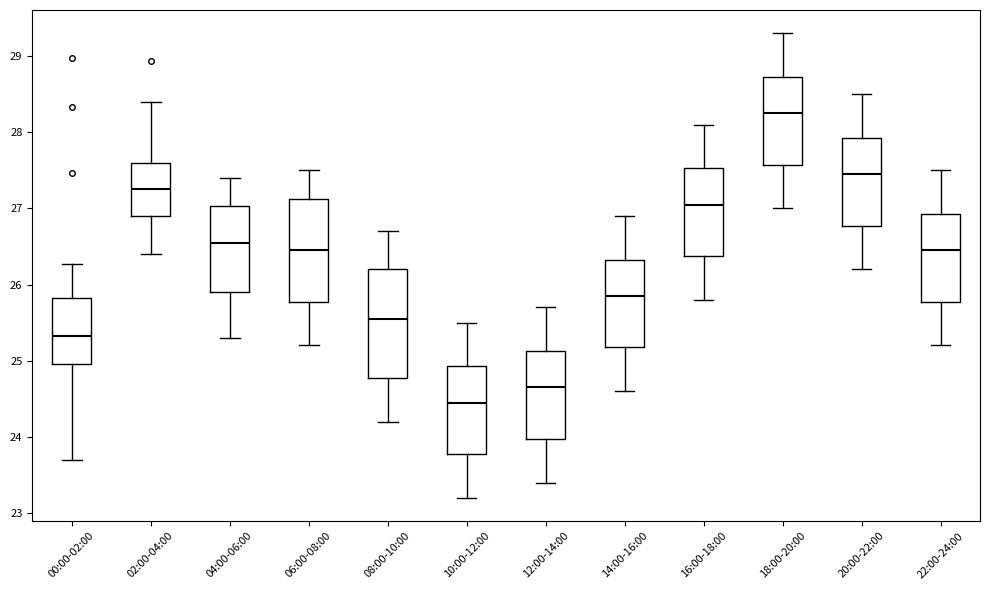

Where does the median line of the box for 08:00-10:00 sit on the y-axis? The values are not printed on the chart, so give them approximately, as read against the axis.

25.6